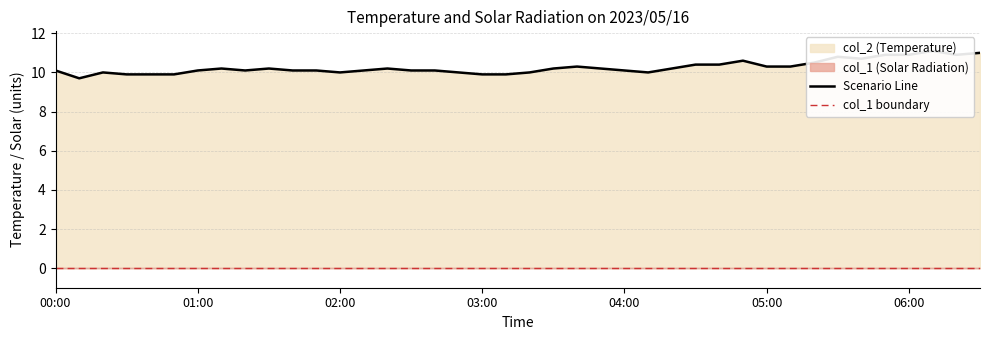

Between 02:00 and 36, which series saw the biggest shift?

Scenario Line